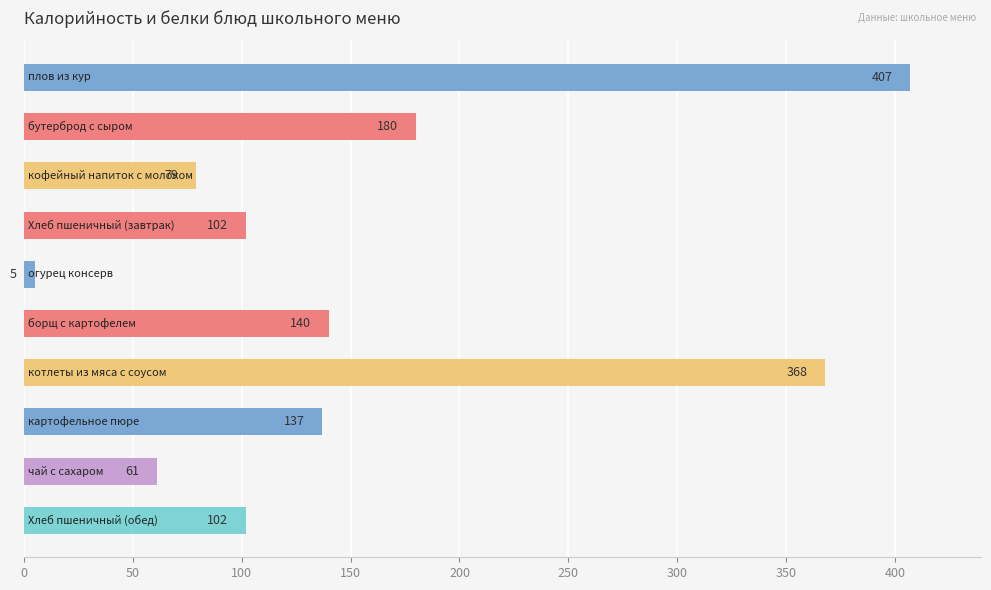

Reading top to bottom, list all the values displayed in this chart.

407	180	79	102	5	140	368	137	61	102